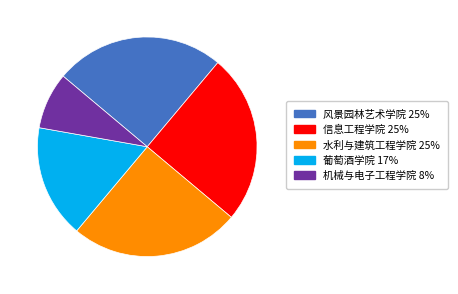

The 风景园林艺术学院 slice represents 25% of the pie. True or false?

True